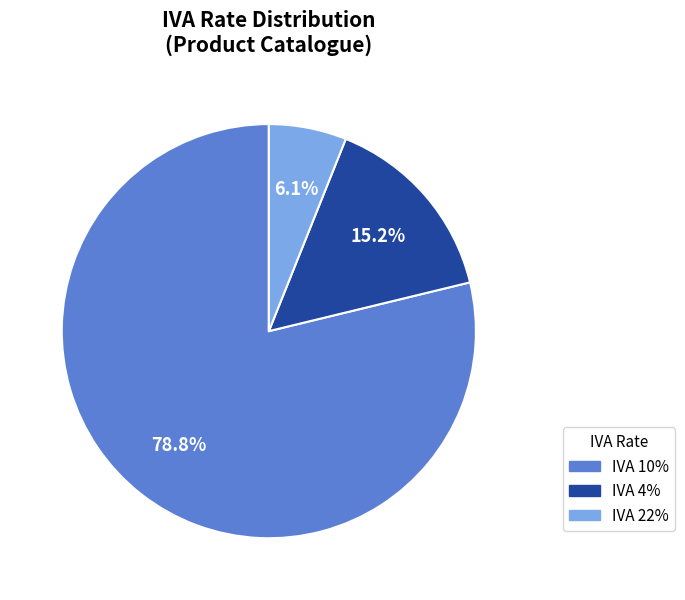

Is there a majority slice in this chart?

Yes